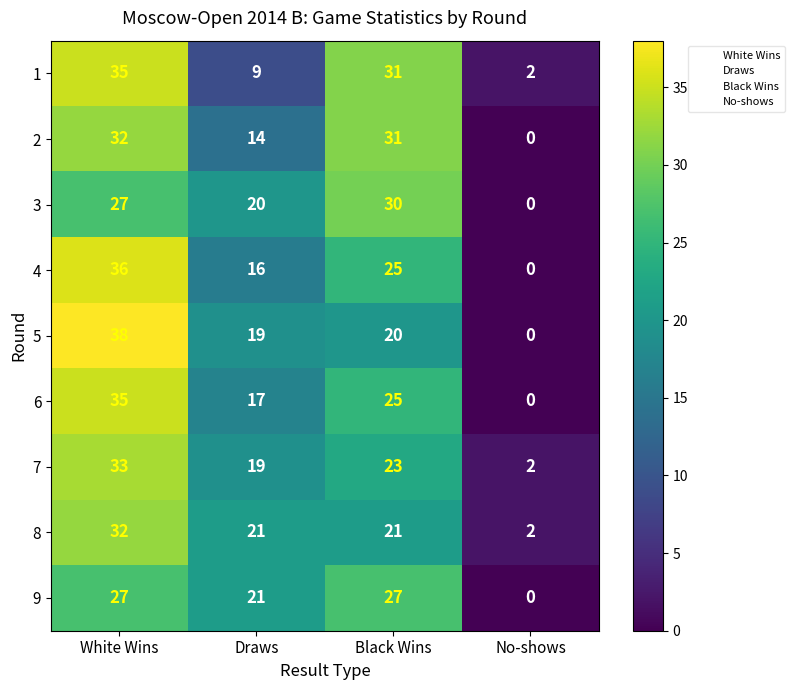

What is the sum of all 4 values?

77